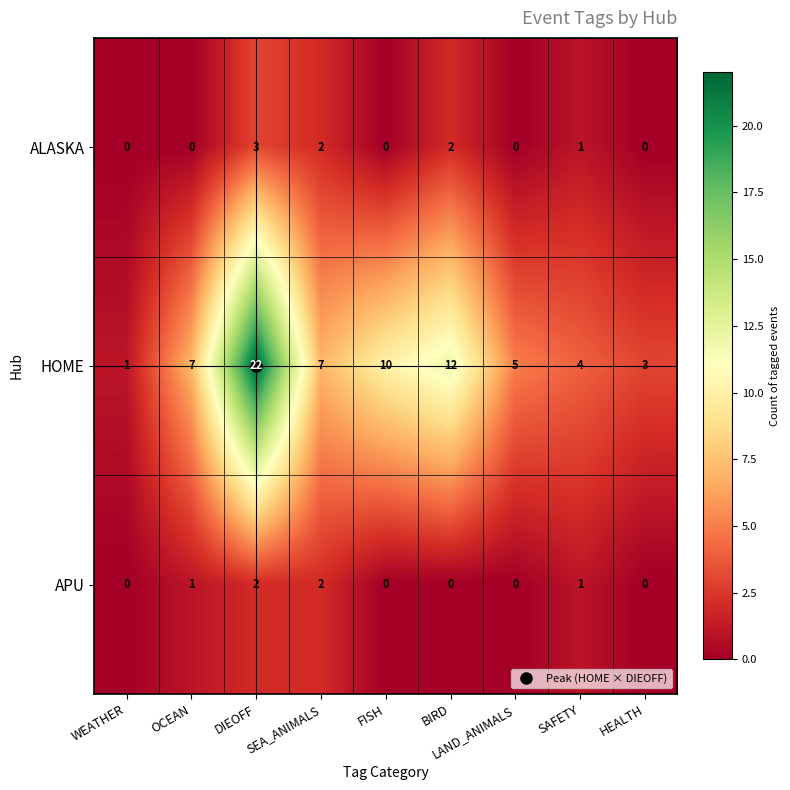

At how many categories does at least one series exceed 2?

8